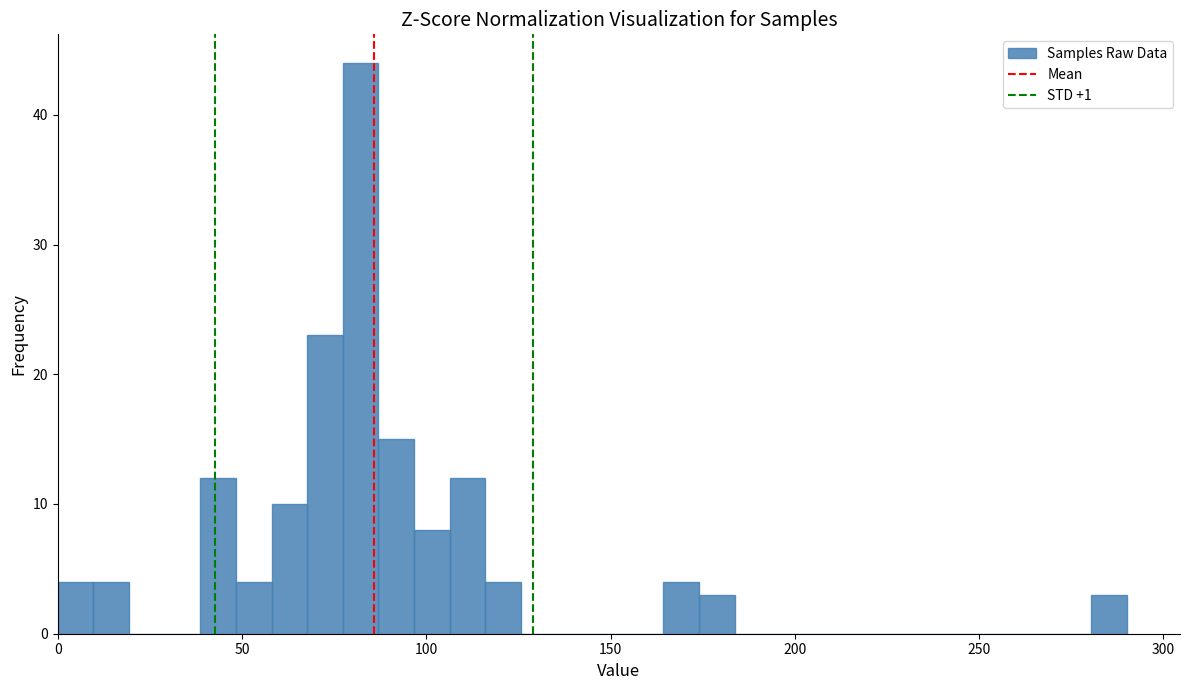

Around what value on the x-axis is the tallest bar? Give the approximate position of its centre, as read against the axis.

80